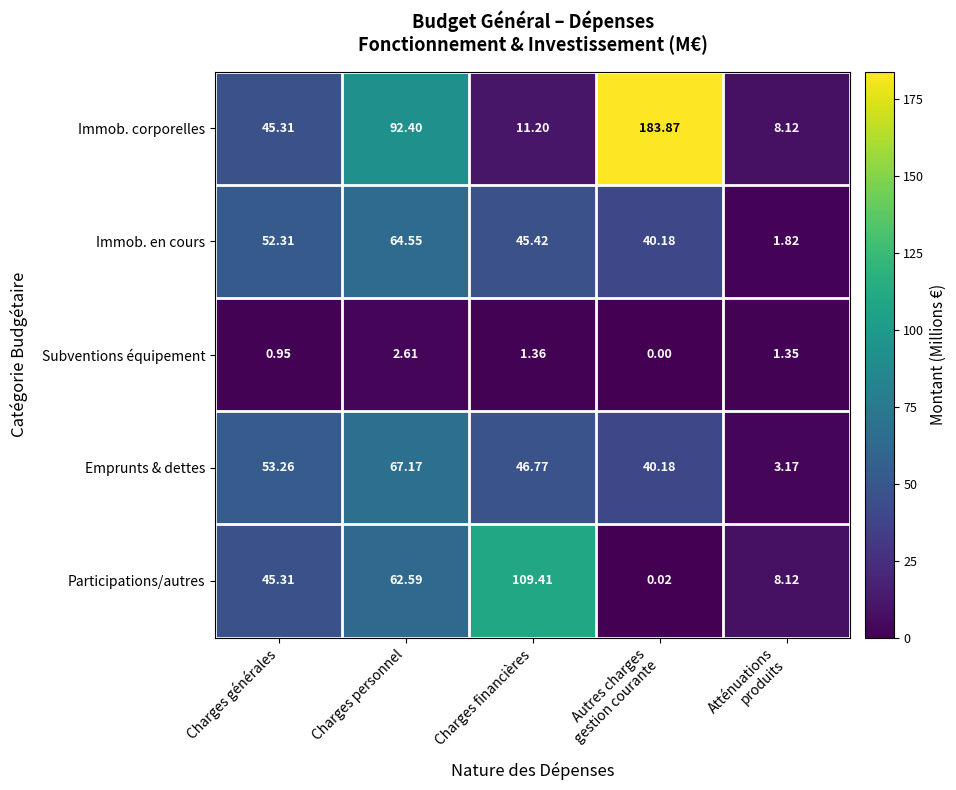

Rank the series by their maximum value, from highest to lowest.

Immob. corporelles, Participations/autres, Emprunts & dettes, Immob. en cours, Subventions équipement